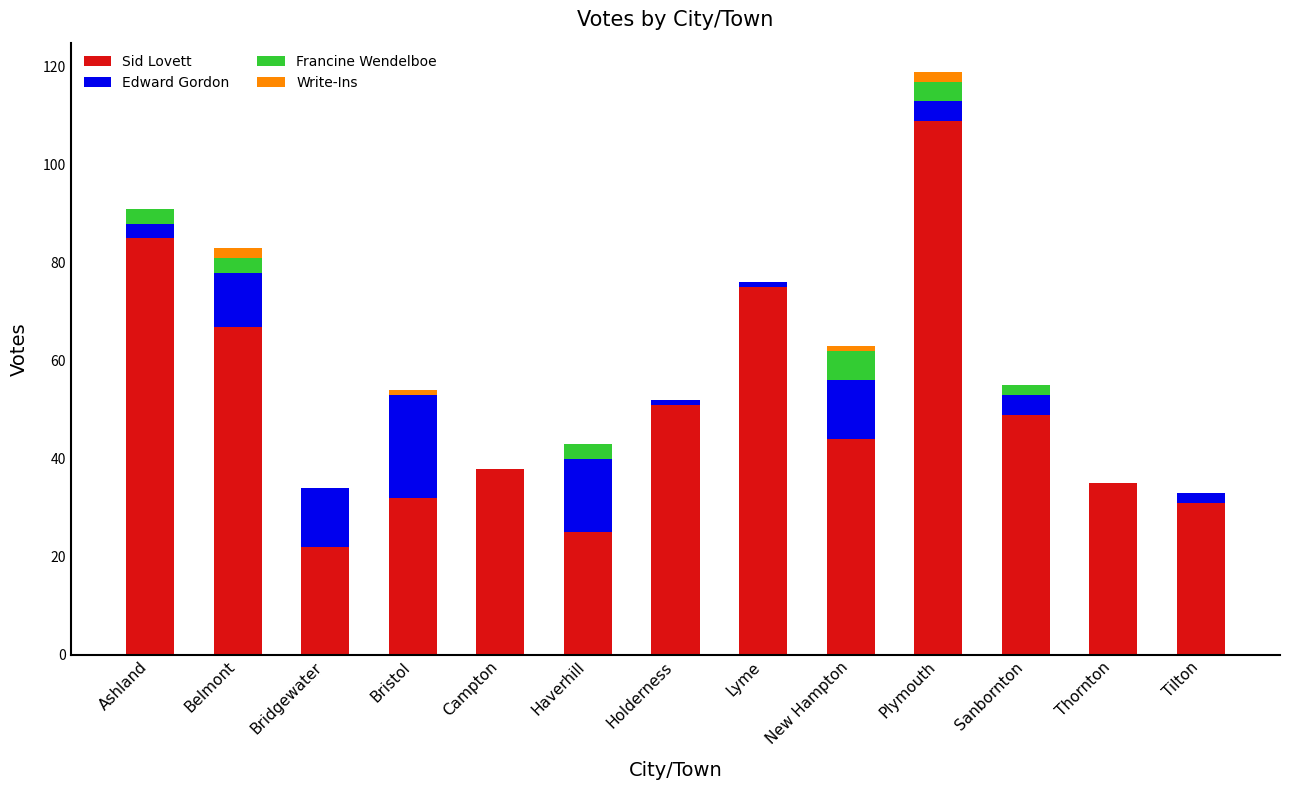

What is the maximum value for Sid Lovett?

109